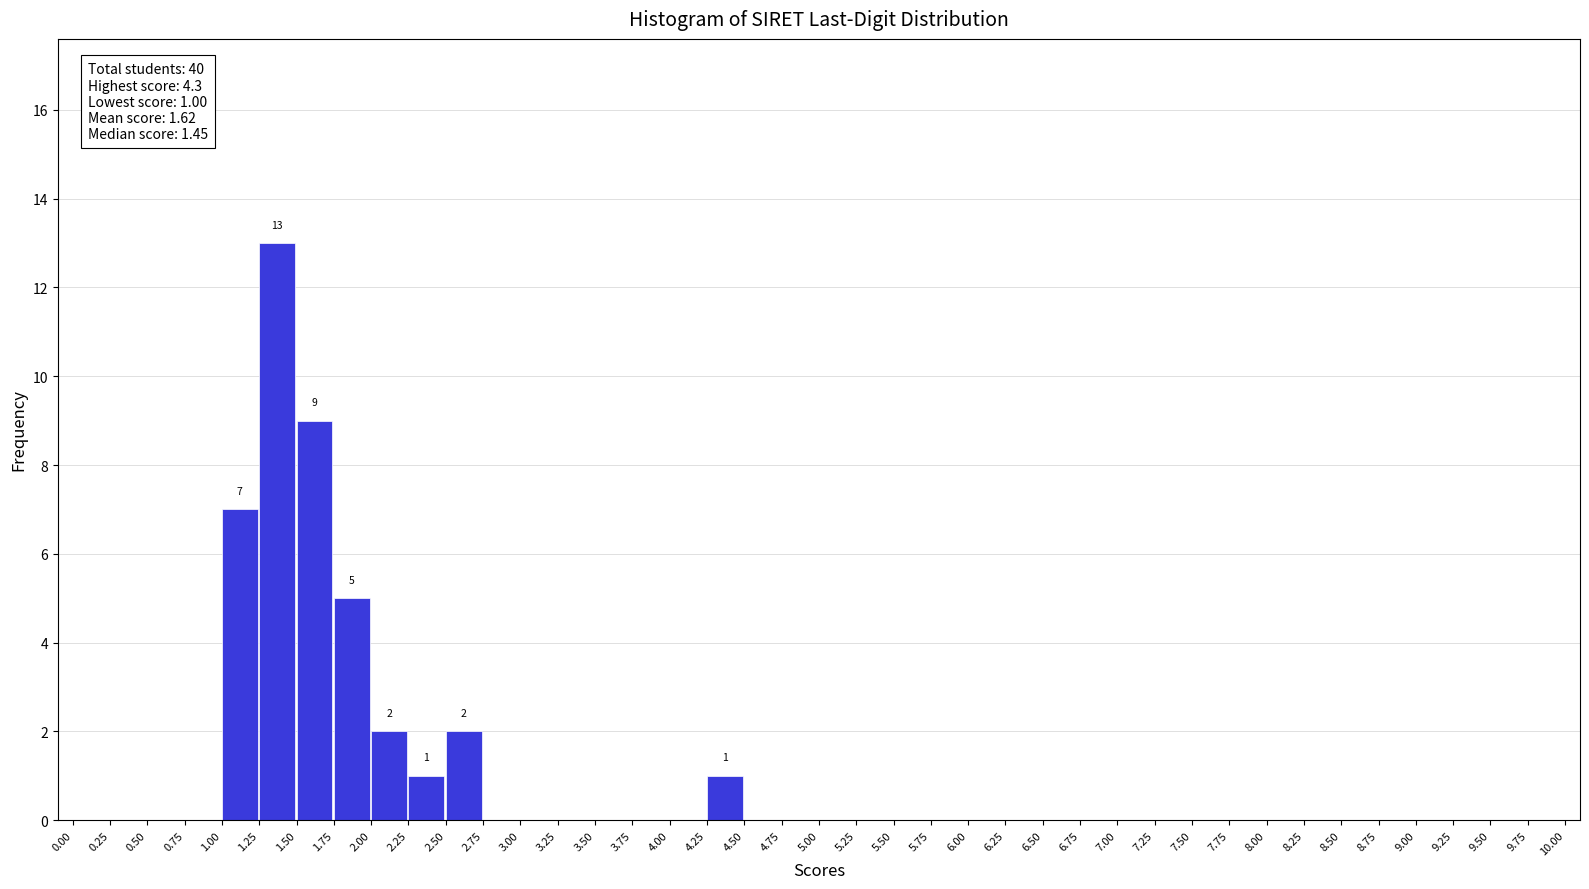

Which range on the x-axis has the tallest bar?

1.25 to 1.50